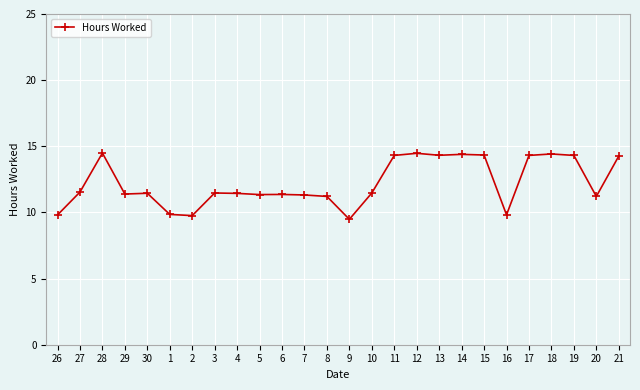

What is the label of the 7th point from the right?

15